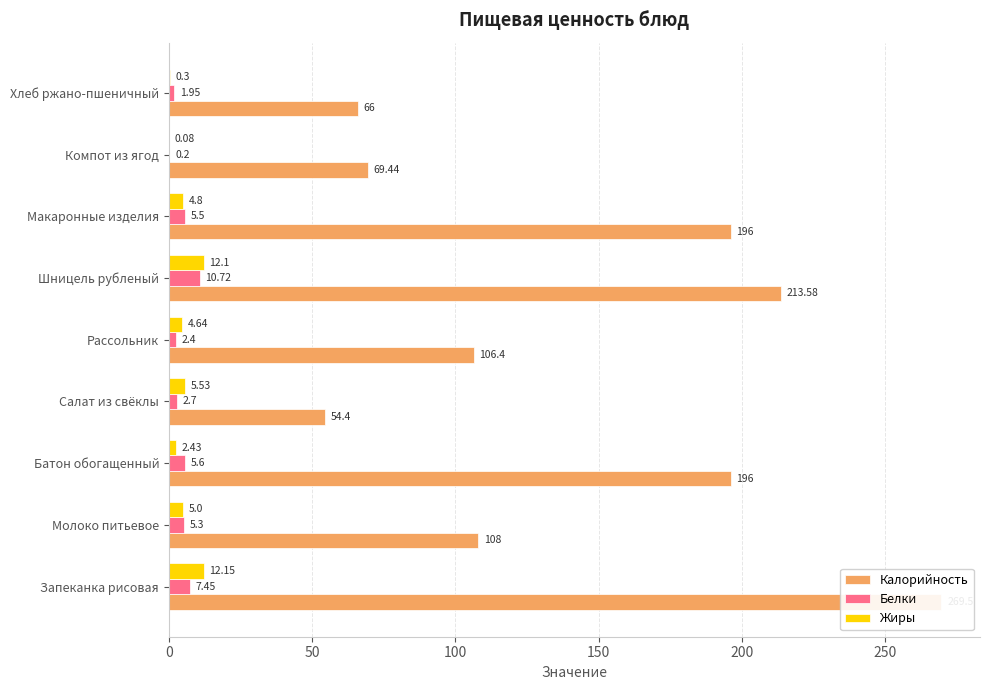

How many data points in Калорийность are above 108?

4